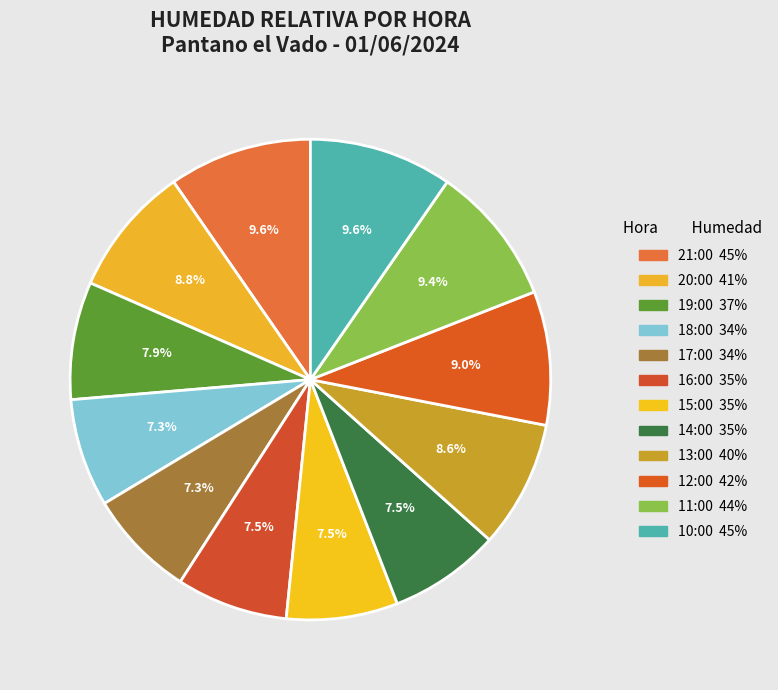

How many slices are in this pie chart?

12